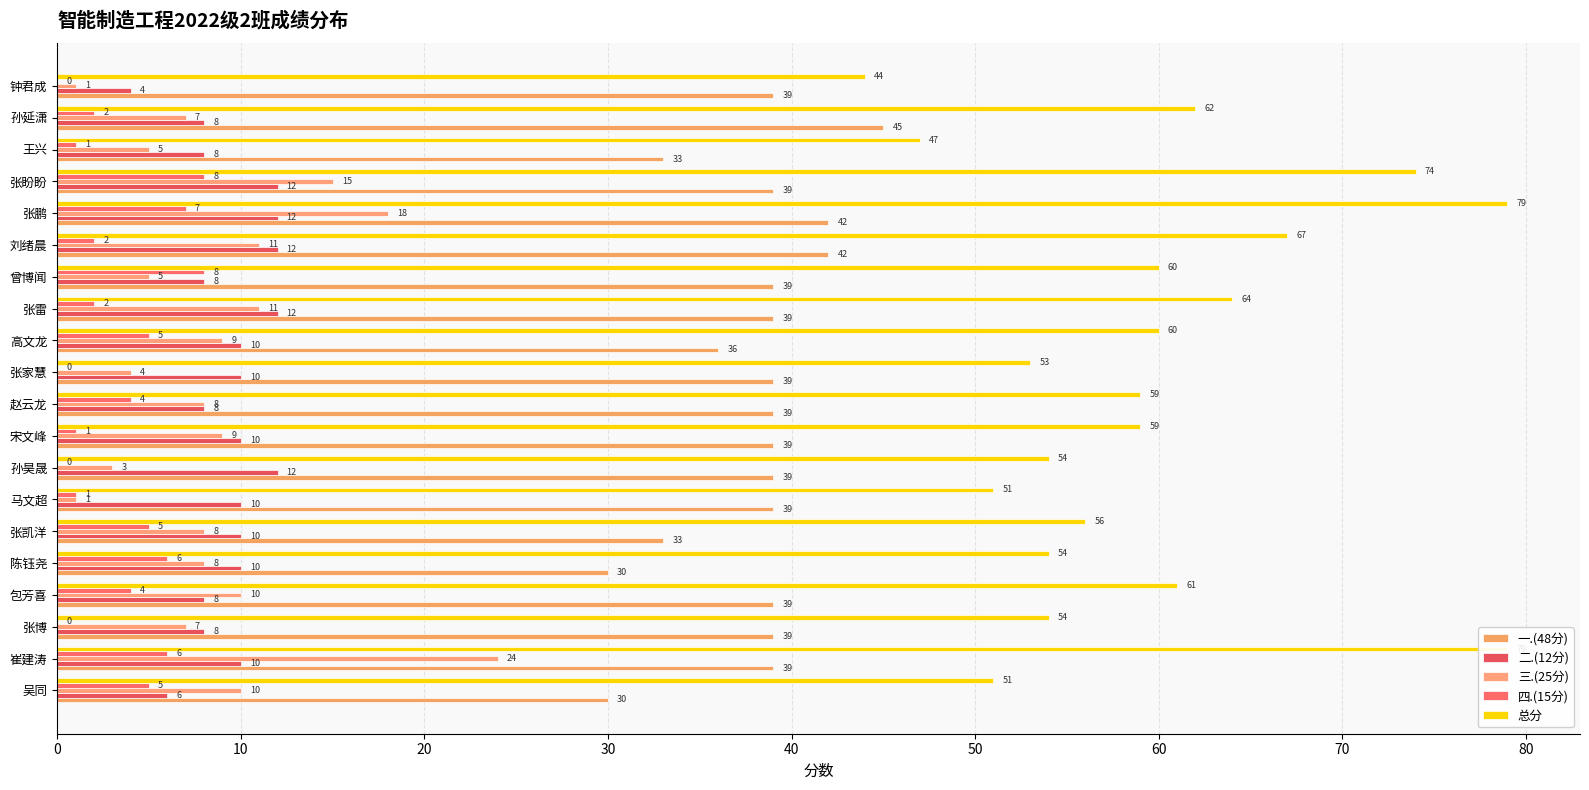

Which series has the largest total across all categories?

总分